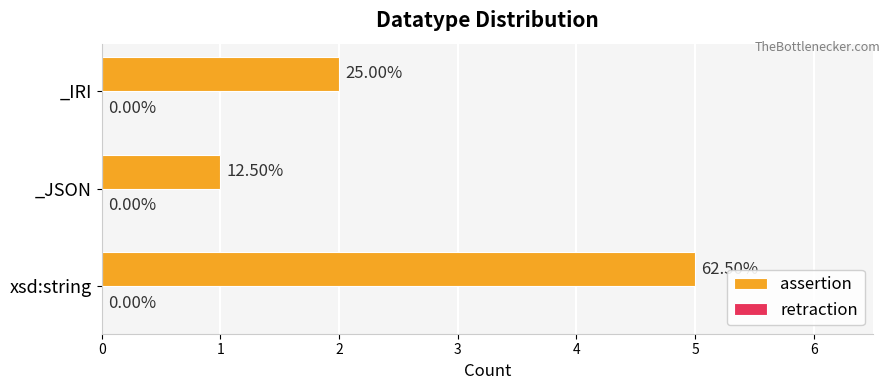

How many bars are there in total?

3